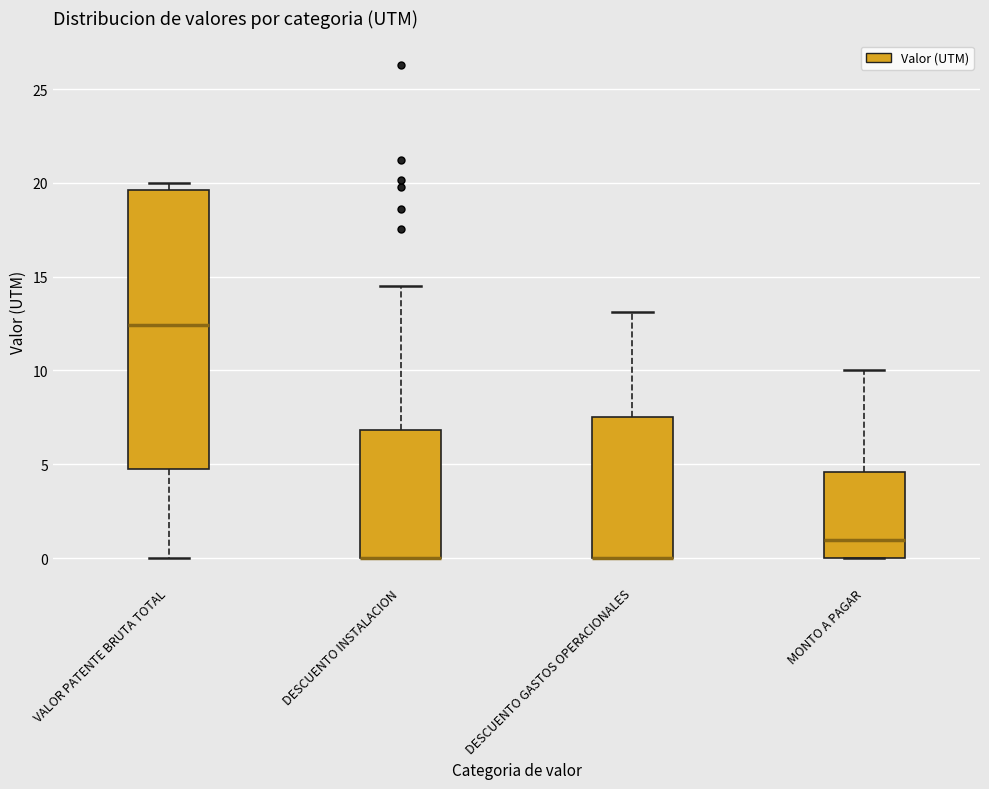

Reading left to right, transcribe this box plot: for each box, give where its median line is, the range the box spans, and where its two whiskers end, as read against the y-axis. The values are not printed on the chart, so give them approximately, as read against the axis.

VALOR PATENTE BRUTA TOTAL: median 12.5, box 5.0 to 19.5, whiskers 0.0 to 20.0
DESCUENTO INSTALACION: median 0.0 (drawn on the box's lower edge), box 0.0 to 7.0, whiskers 0.0 to 14.5
DESCUENTO GASTOS OPERACIONALES: median 0.0 (drawn on the box's lower edge), box 0.0 to 7.5, whiskers 0.0 to 13.0
MONTO A PAGAR: median 1.0, box 0.0 to 4.5, whiskers 0.0 to 10.0